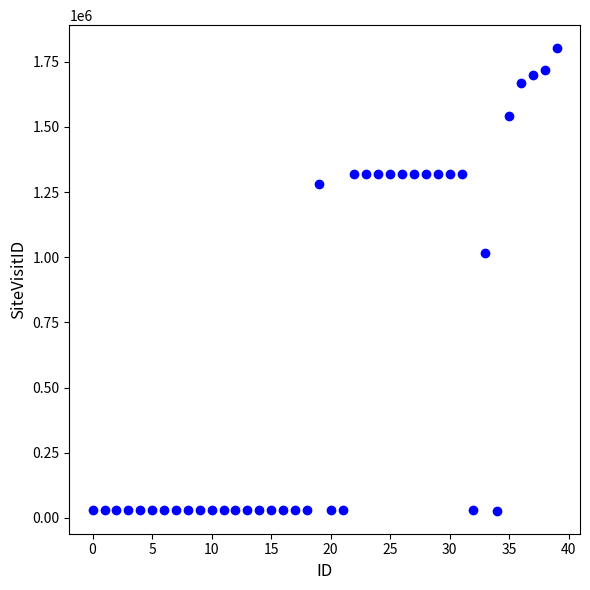

What Y value in the scatter plot is closest to 914681?

1017453